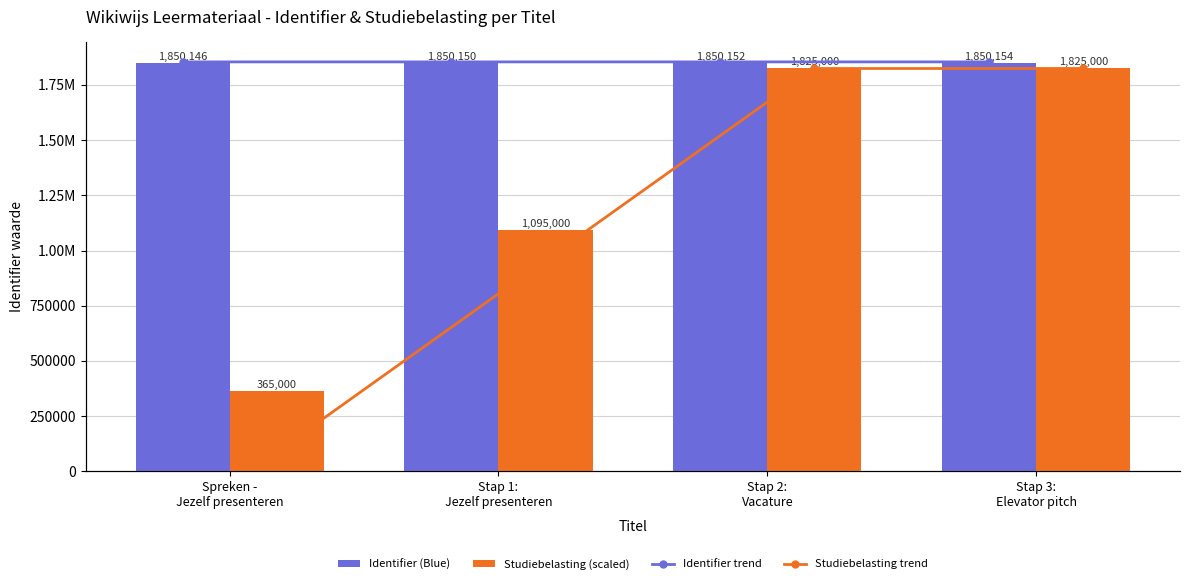

Rank the series by their maximum value, from lowest to highest.

Studiebelasting (scaled), Studiebelasting trend, Identifier (Blue), Identifier trend